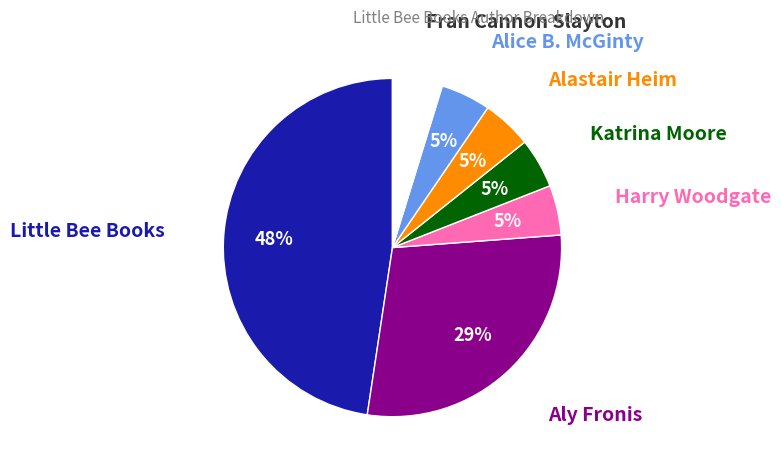

The Little Bee Books slice represents 48% of the pie. True or false?

True